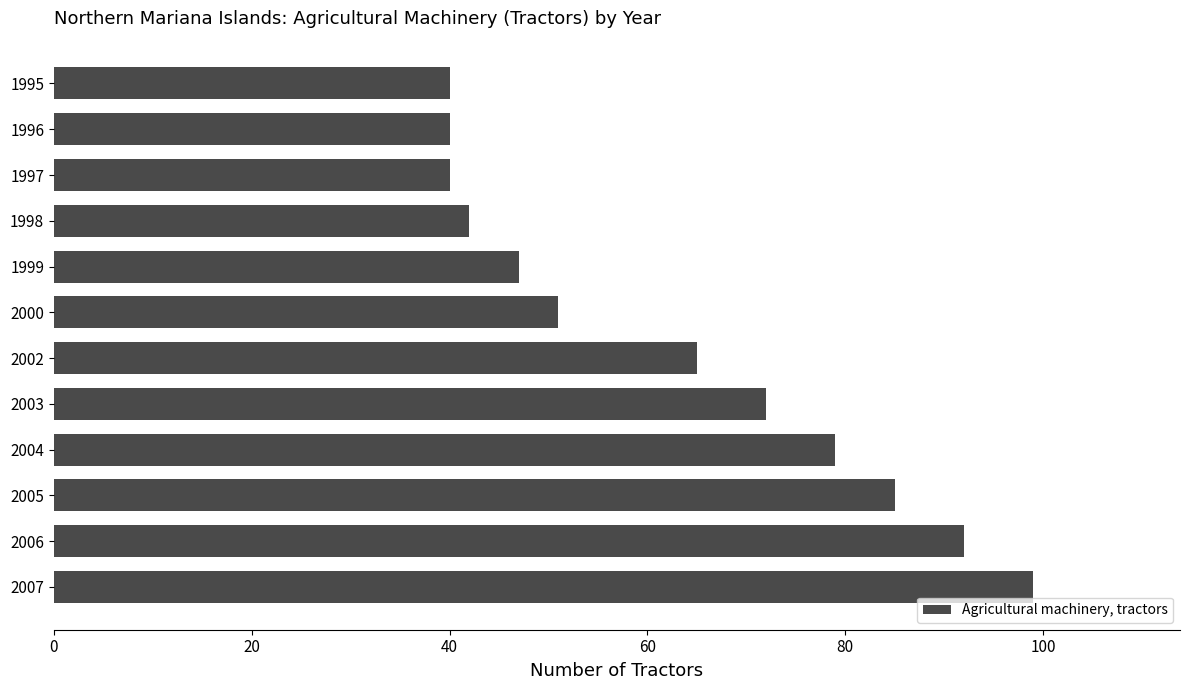

What is the change in value from 2005 to 1997?

-45